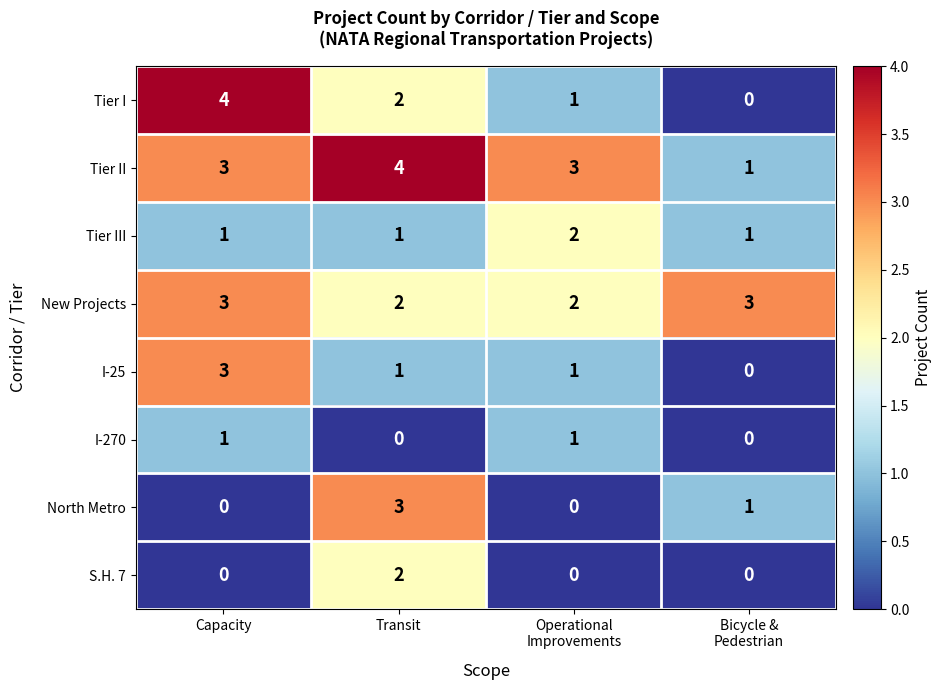

What is the difference between the maximum and minimum values in the North Metro series?

3